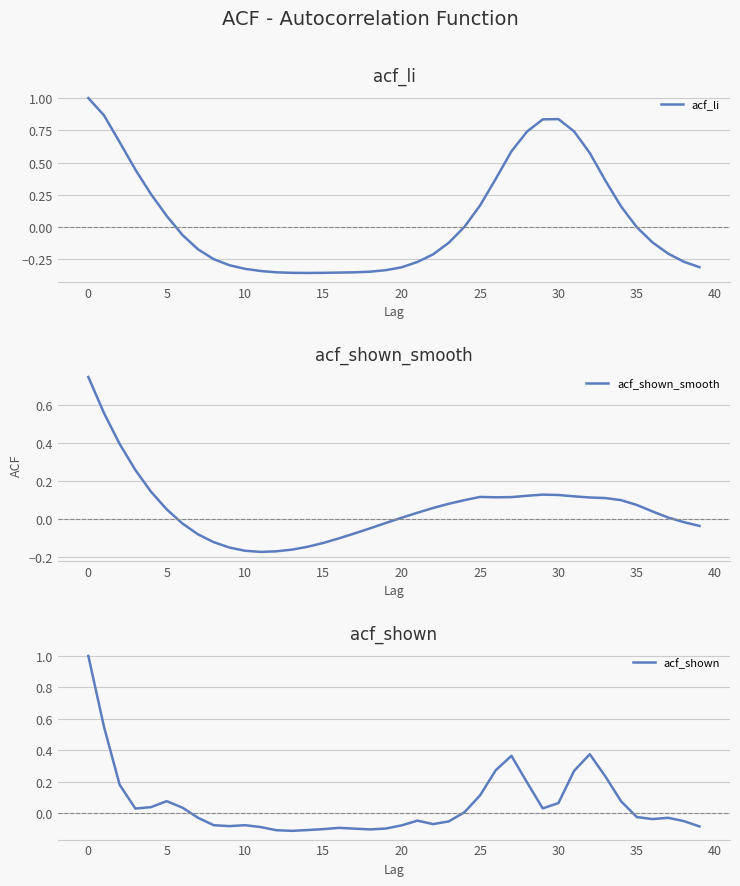

Which series ends up on top after the final intersection of acf_shown_smooth and acf_li?

acf_shown_smooth